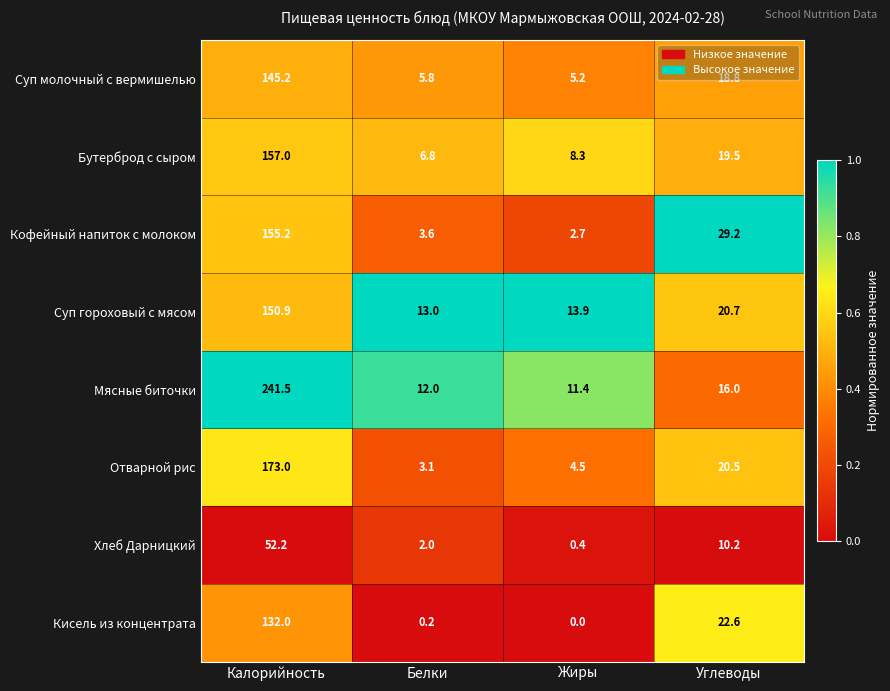

At Калорийность, list the series in order from smallest to largest.

Хлеб Дарницкий, Кисель из концентрата, Суп молочный с вермишелью, Суп гороховый с мясом, Кофейный напиток с молоком, Бутерброд с сыром, Отварной рис, Мясные биточки